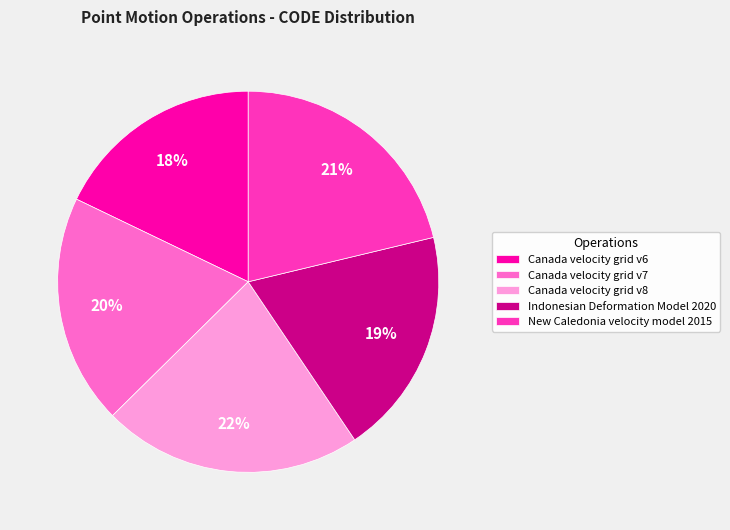

To the nearest percent, what is the average slice percentage?

20%